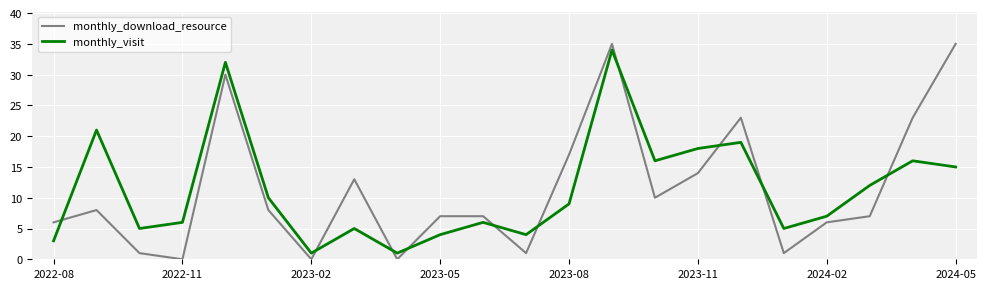

Which series has the largest range (max minus min)?

monthly_download_resource